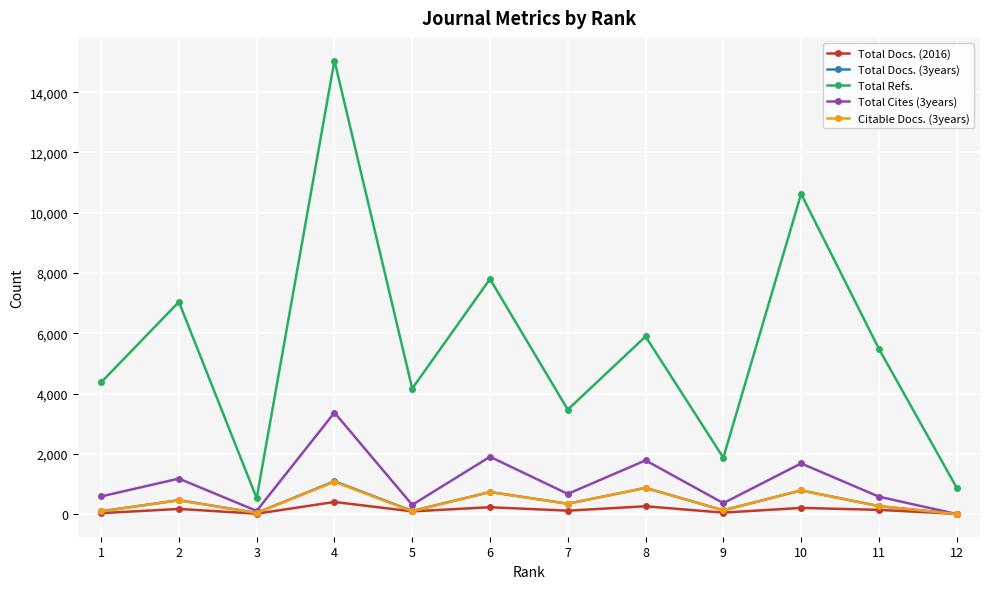

What is the average value of the Total Docs. (3years) series?

409